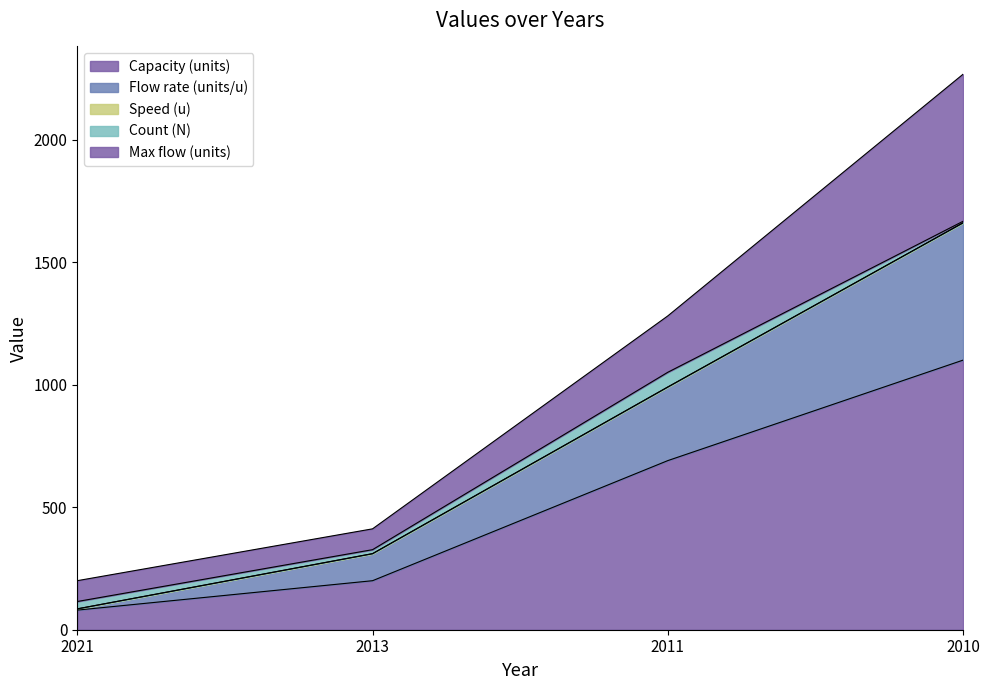

Reading left to right, list all the values displayed in this chart.

Capacity (units): 2021=80.0	2013=200.0	2011=690.0	2010=1100.0
Flow rate (units/u): 2021=5.0	2013=110.0	2011=300.0	2010=560.0
Speed (u): 2021=0.1	2013=0.6	2011=0.4	2010=0.5
Count (N): 2021=30.0	2013=16.0	2011=60.0	2010=6.0
Max flow (units): 2021=85.0	2013=85.0	2011=230.0	2010=600.0